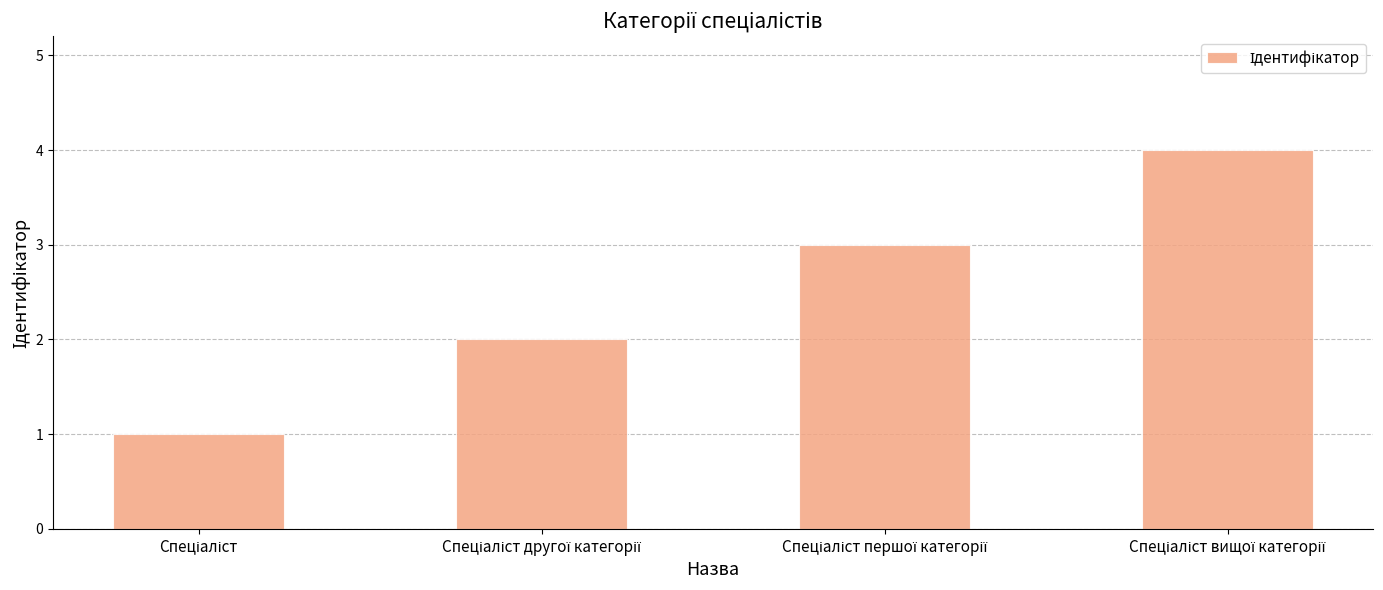

What is the difference between the maximum and minimum values?

3